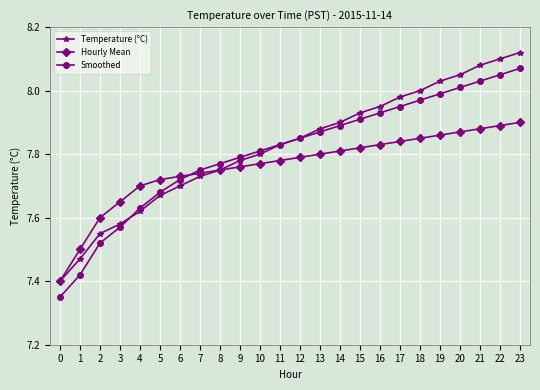

True or false: Smoothed has more than 0 interior local peaks.

False